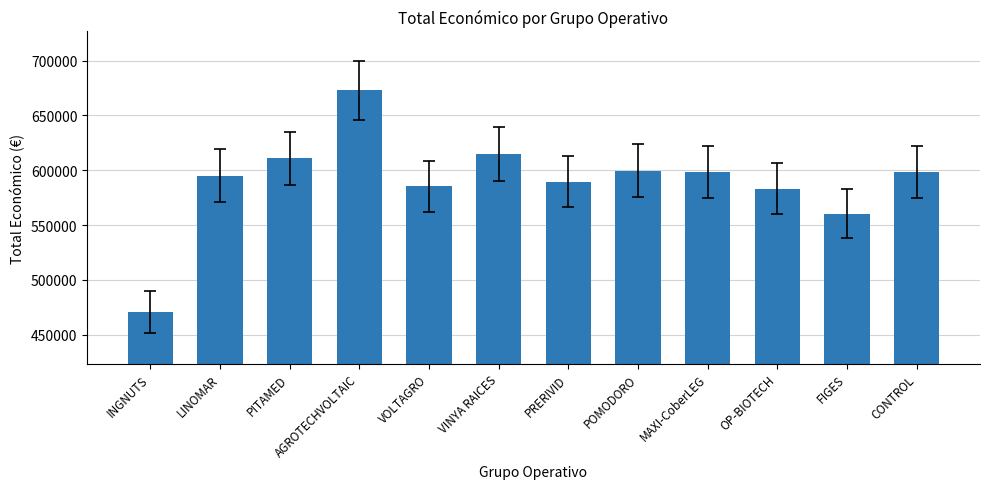

Is it true that the value at OP-BIOTECH is 583223?

True